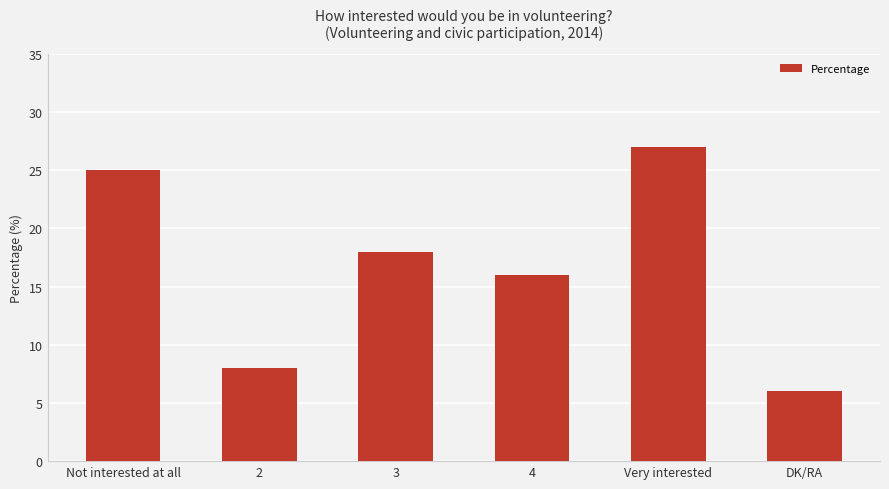

What is the label of the 6th bar from the right?

Not interested at all